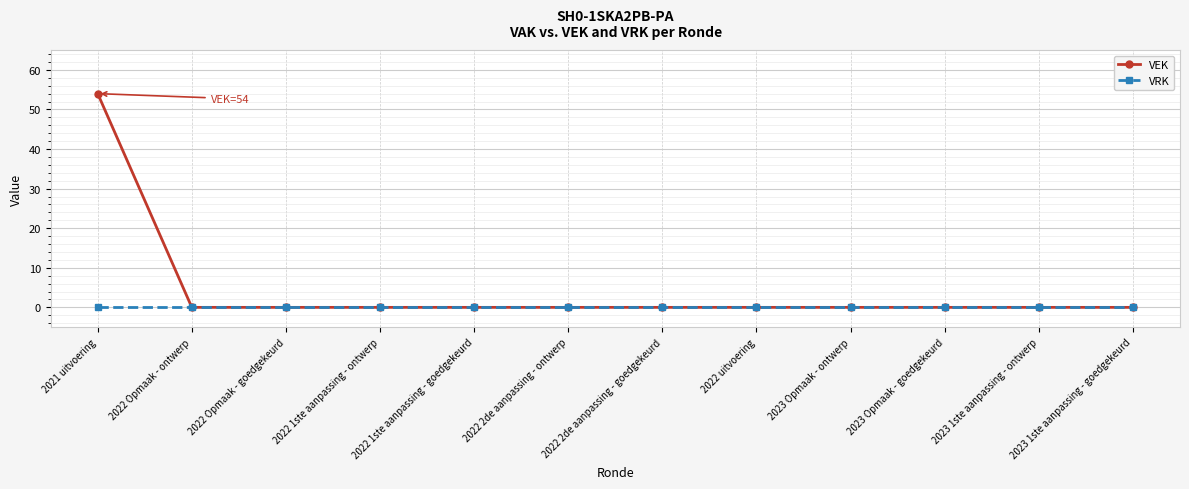

Reading right to left, list all the values displayed in this chart.

VEK: 2023 1ste aanpassing - goedgekeurd=0	2023 1ste aanpassing - ontwerp=0	2023 Opmaak - goedgekeurd=0	2023 Opmaak - ontwerp=0	2022 uitvoering=0	2022 2de aanpassing - goedgekeurd=0	2022 2de aanpassing - ontwerp=0	2022 1ste aanpassing - goedgekeurd=0	2022 1ste aanpassing - ontwerp=0	2022 Opmaak - goedgekeurd=0	2022 Opmaak - ontwerp=0	2021 uitvoering=54
VRK: 2023 1ste aanpassing - goedgekeurd=0	2023 1ste aanpassing - ontwerp=0	2023 Opmaak - goedgekeurd=0	2023 Opmaak - ontwerp=0	2022 uitvoering=0	2022 2de aanpassing - goedgekeurd=0	2022 2de aanpassing - ontwerp=0	2022 1ste aanpassing - goedgekeurd=0	2022 1ste aanpassing - ontwerp=0	2022 Opmaak - goedgekeurd=0	2022 Opmaak - ontwerp=0	2021 uitvoering=0